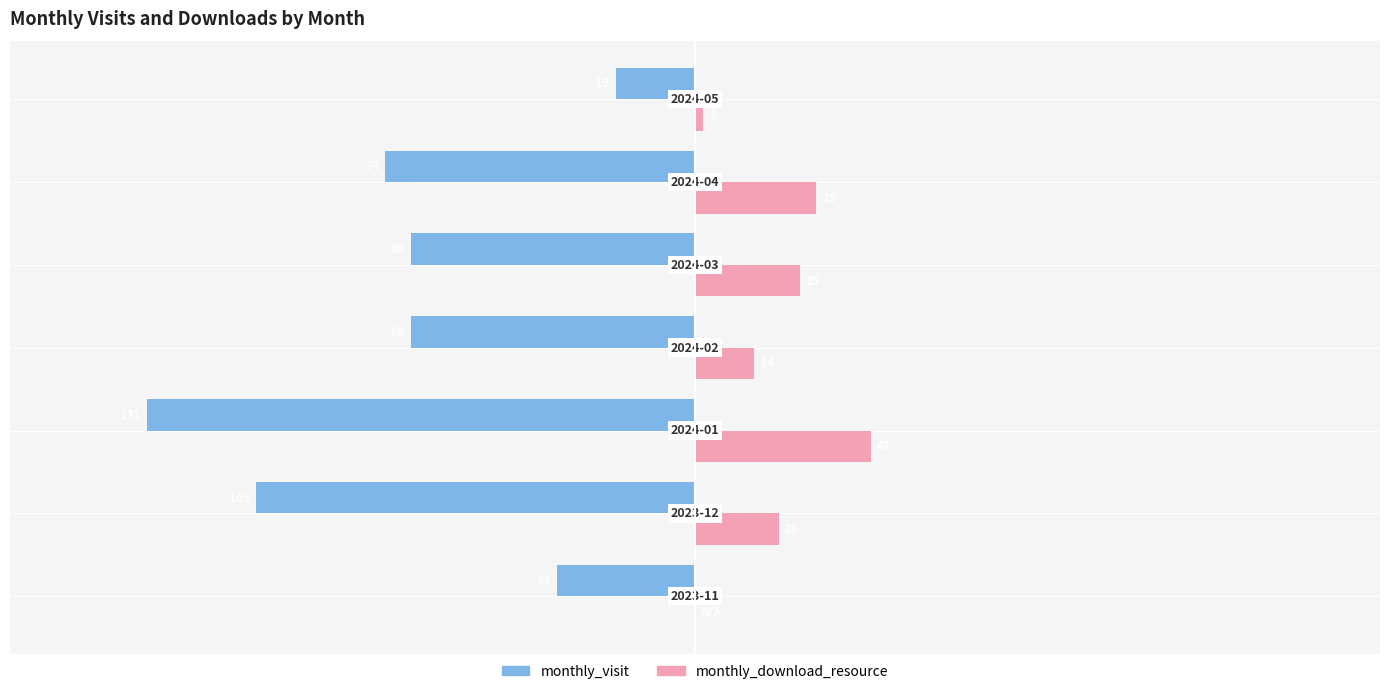

Which series has the widest spread of values?

monthly_visit